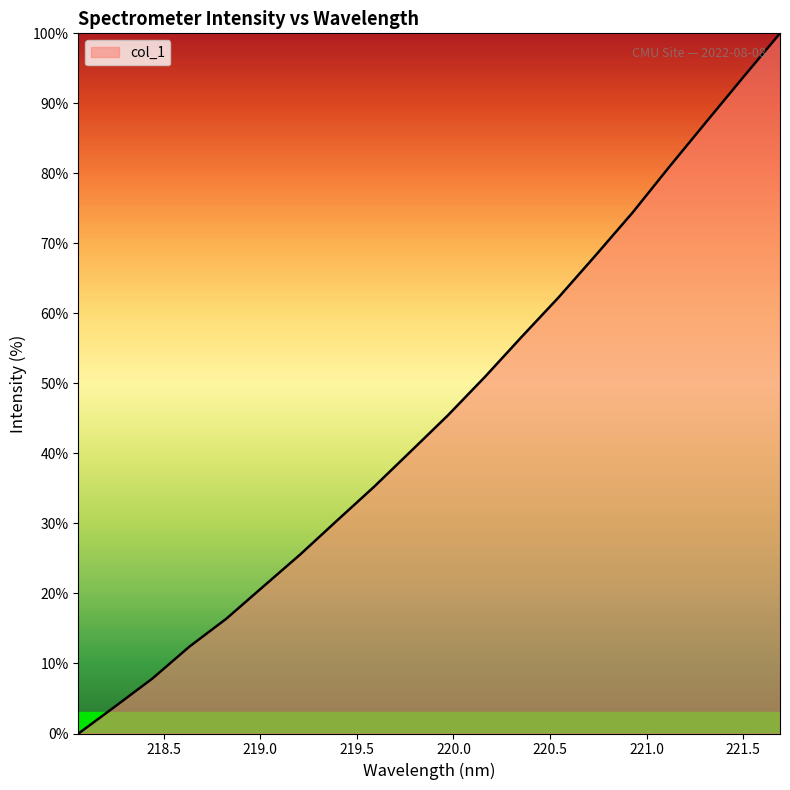

What is the difference between the second highest and second lowest values?

89.8